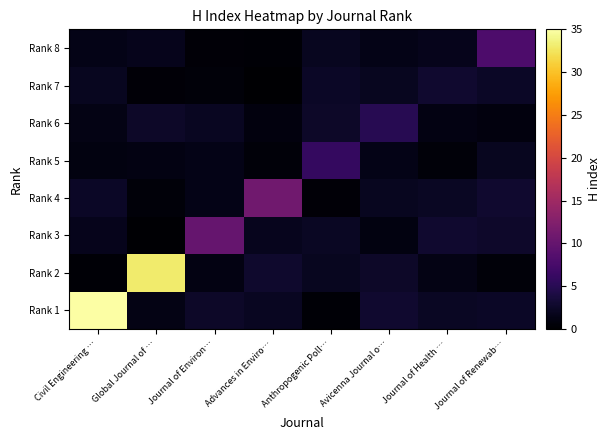

Reading left to right, list all the values displayed in this chart.

Rank 1: Civil Engineering …=35.0	Global Journal of …=1.3	Journal of Environ…=2.6	Advances in Enviro…=2.1	Anthropogenic Poll…=0.3	Avicenna Journal o…=2.9	Journal of Health …=2.3	Journal of Renewab…=2.4
Rank 2: Civil Engineering …=0.4	Global Journal of …=33.0	Journal of Environ…=1.1	Advances in Enviro…=2.8	Anthropogenic Poll…=1.9	Avicenna Journal o…=2.5	Journal of Health …=1.3	Journal of Renewab…=0.7
Rank 3: Civil Engineering …=1.7	Global Journal of …=0.2	Journal of Environ…=10.0	Advances in Enviro…=1.9	Anthropogenic Poll…=2.3	Avicenna Journal o…=1.1	Journal of Health …=2.9	Journal of Renewab…=2.7
Rank 4: Civil Engineering …=2.3	Global Journal of …=0.6	Journal of Environ…=1.4	Advances in Enviro…=11.0	Anthropogenic Poll…=0.5	Avicenna Journal o…=2.0	Journal of Health …=2.2	Journal of Renewab…=2.9
Rank 5: Civil Engineering …=1.0	Global Journal of …=1.1	Journal of Environ…=1.4	Advances in Enviro…=0.6	Anthropogenic Poll…=6.0	Avicenna Journal o…=1.4	Journal of Health …=0.7	Journal of Renewab…=2.0
Rank 6: Civil Engineering …=1.3	Global Journal of …=2.5	Journal of Environ…=2.1	Advances in Enviro…=0.9	Anthropogenic Poll…=2.5	Avicenna Journal o…=5.0	Journal of Health …=1.2	Journal of Renewab…=0.9
Rank 7: Civil Engineering …=2.0	Global Journal of …=0.4	Journal of Environ…=0.6	Advances in Enviro…=0.0	Anthropogenic Poll…=2.4	Avicenna Journal o…=2.0	Journal of Health …=3.0	Journal of Renewab…=2.3
Rank 8: Civil Engineering …=1.4	Global Journal of …=1.7	Journal of Environ…=0.4	Advances in Enviro…=0.3	Anthropogenic Poll…=2.0	Avicenna Journal o…=1.4	Journal of Health …=1.7	Journal of Renewab…=8.0